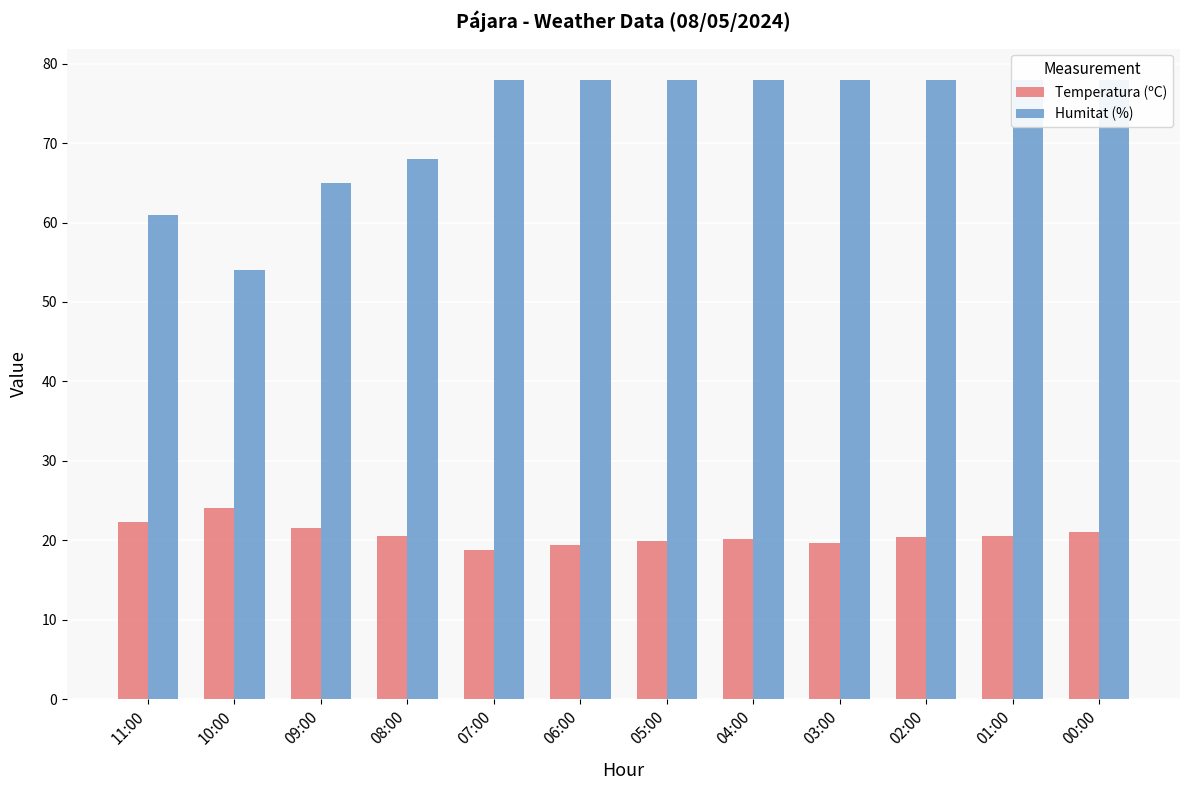

Does the chart contain any negative values?

No